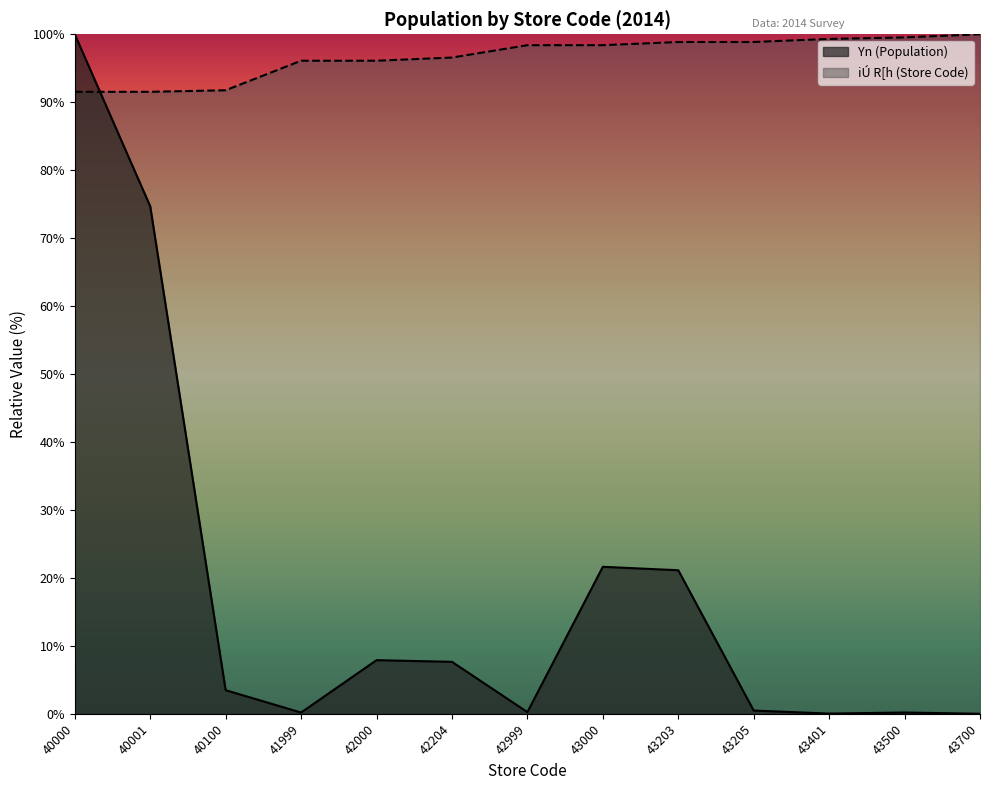

What is the total value across all series at 42204?

104.2